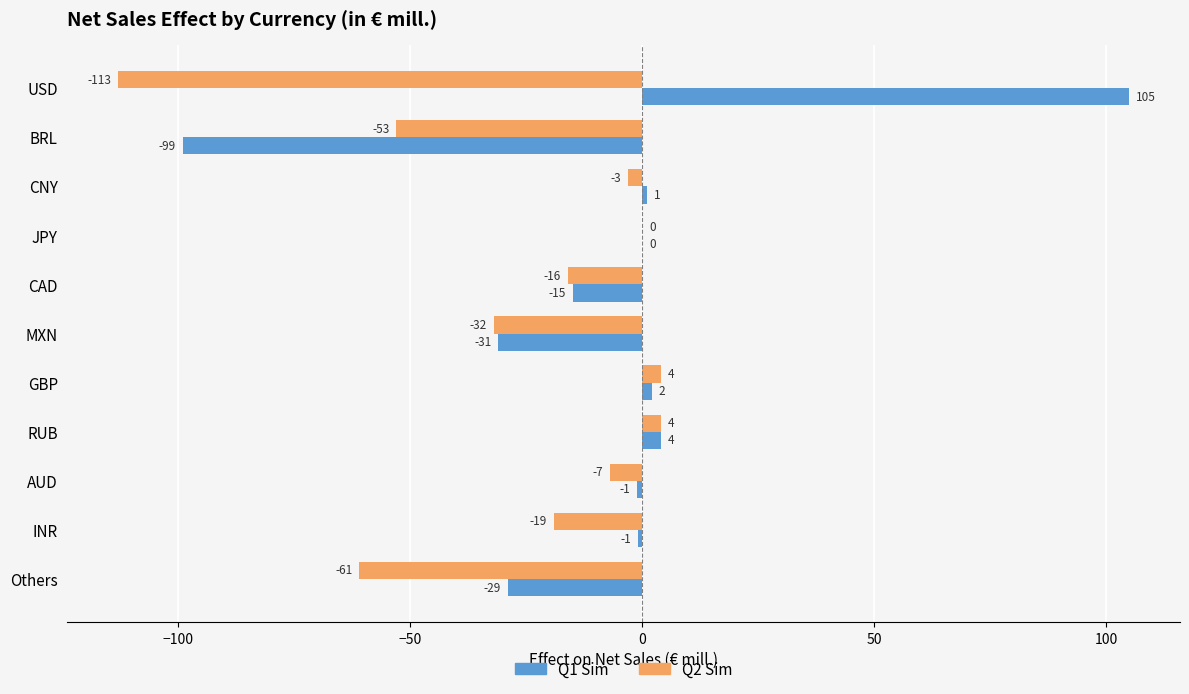

What is the greatest value displayed?

105.0